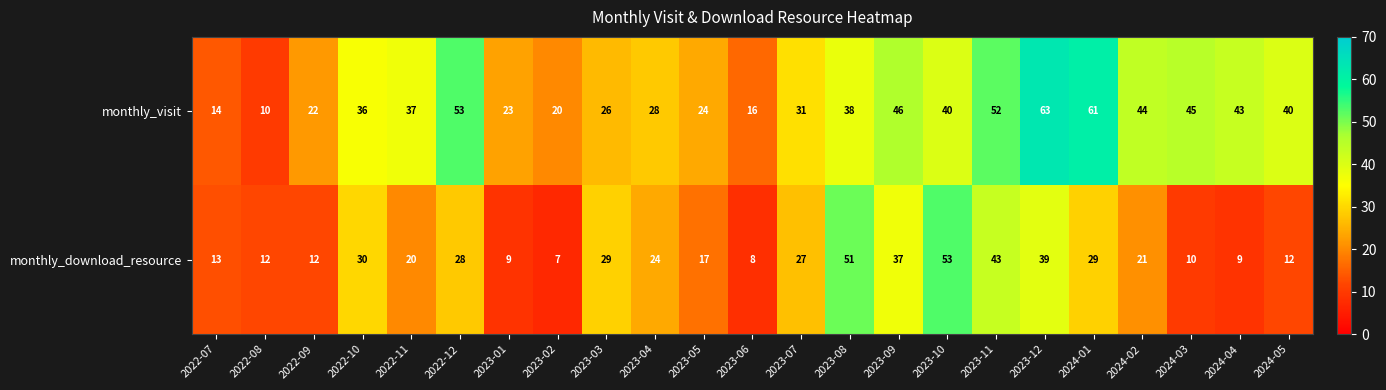

The value of monthly_visit at 2023-02 is 27. True or false?

False